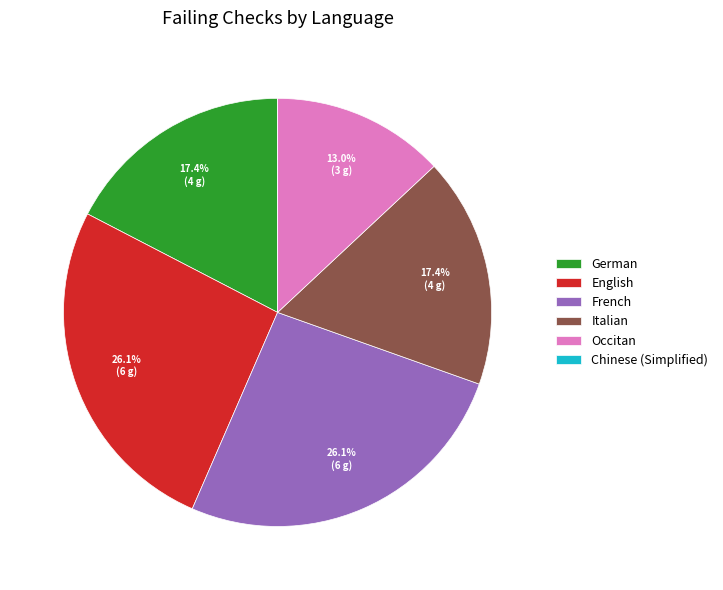

Is French the majority of the pie?

No